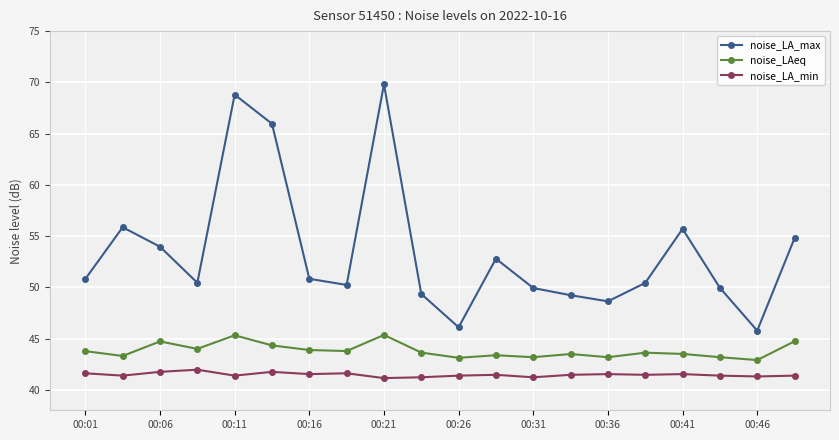

What is the value of the noise_LA_min point at the 3rd from the left?

41.8